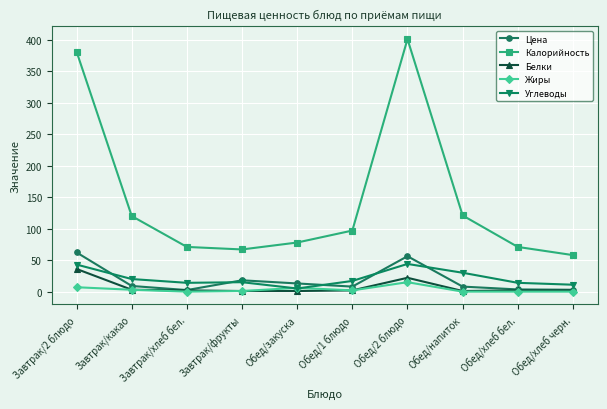

What is the difference between the second highest and minimum values in the Белки series?

21.0